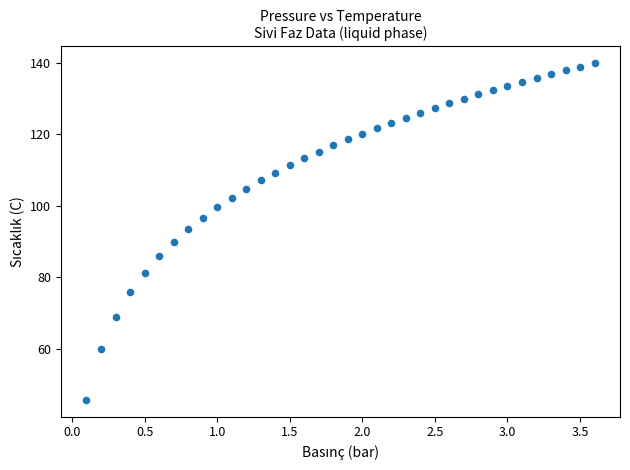

What is the range of Y values (max minus min)?

94.0